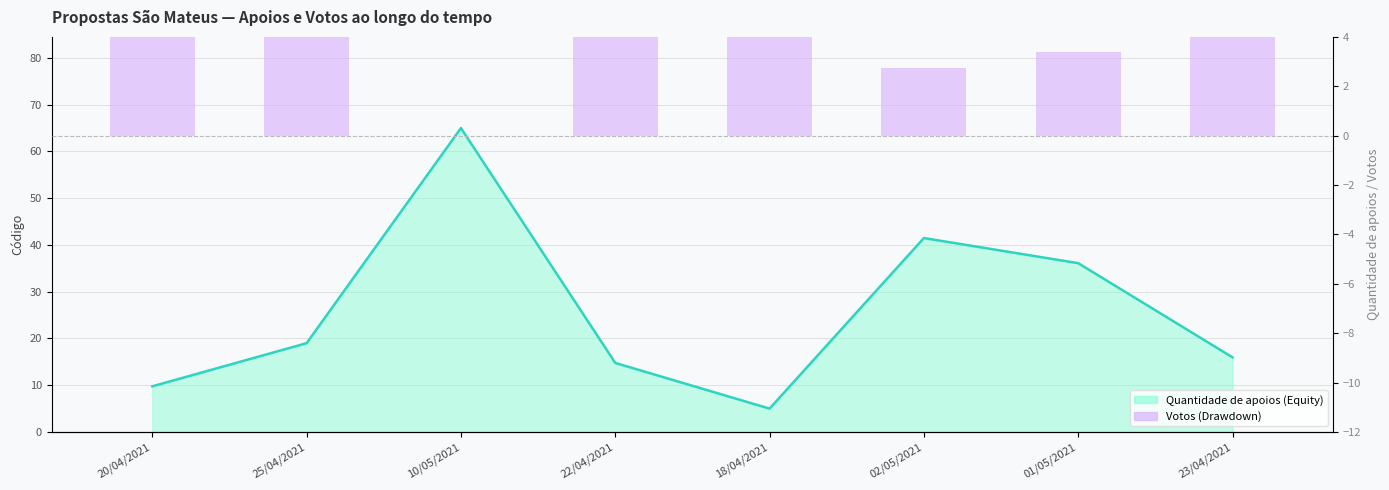

What is the sum of the Drawdown values at 02/05/2021 and 10/05/2021?

2.8